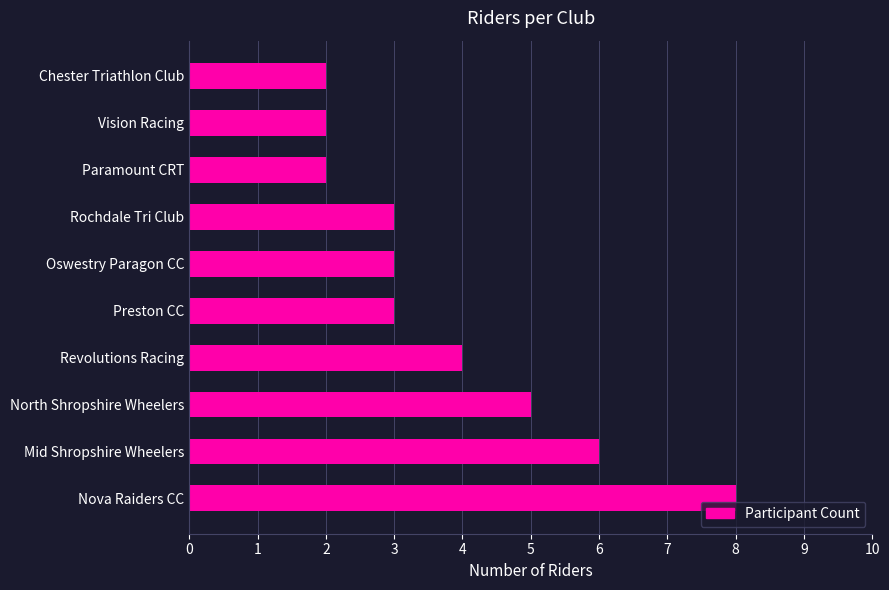

The chart shows a value of 3 at Oswestry Paragon CC. True or false?

True